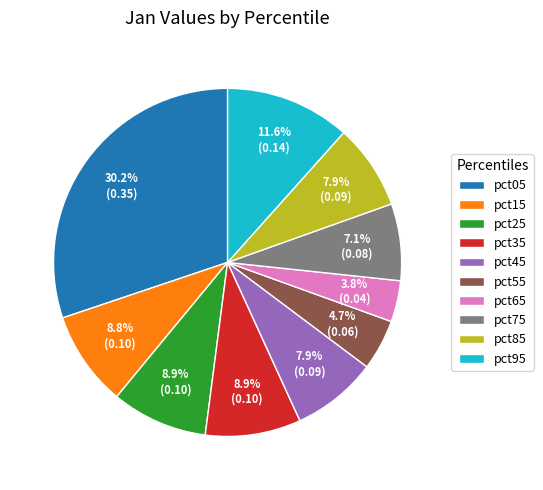

Count the number of slices in the pie.

10